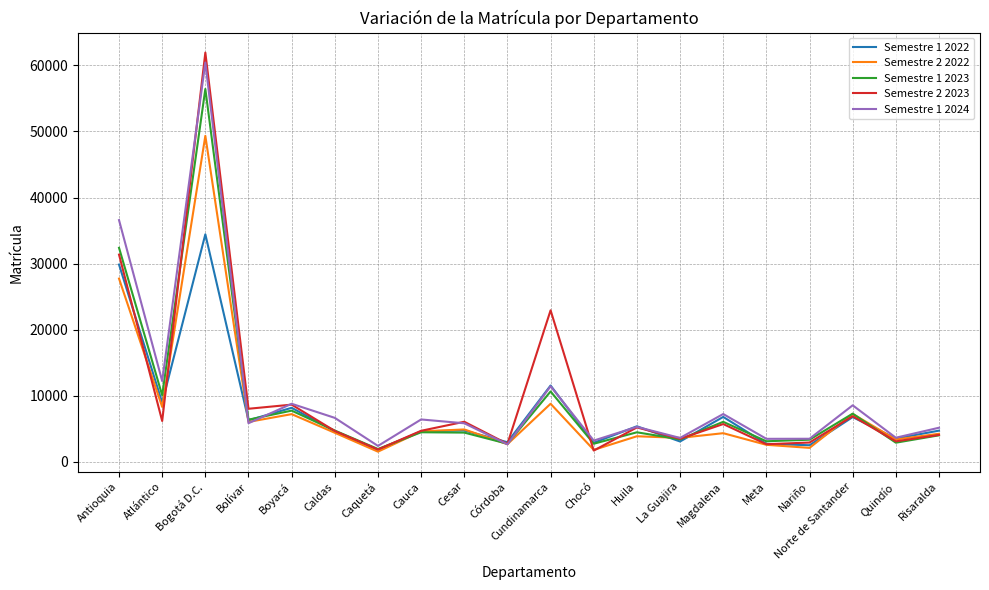

What position from the right is Chocó?

9